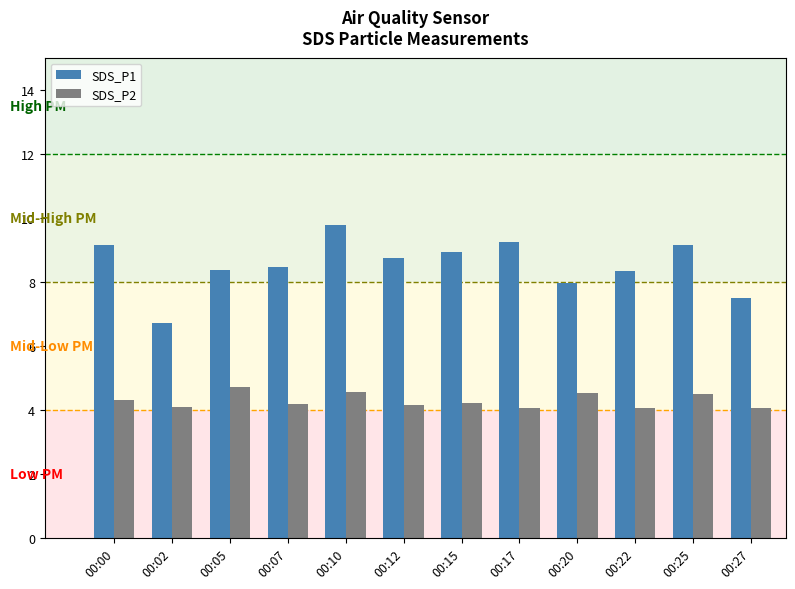

How many bars are there in total?

24